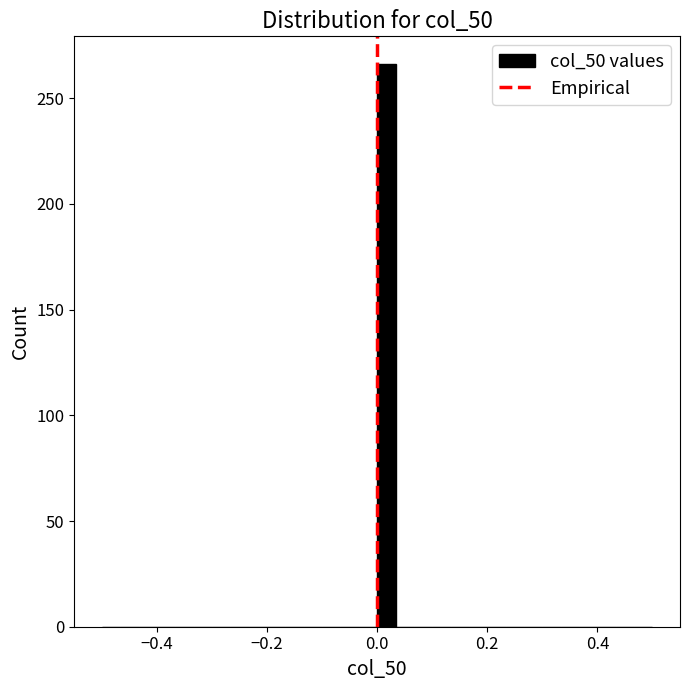

Around what value on the x-axis is the tallest bar? Give the approximate position of its centre, as read against the axis.

0.02